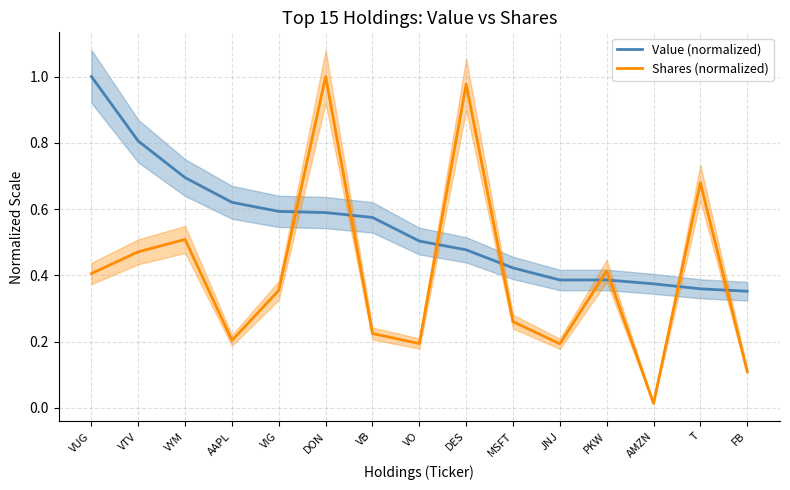

True or false: Shares (normalized) has more than 1 points higher than both neighbors.

True